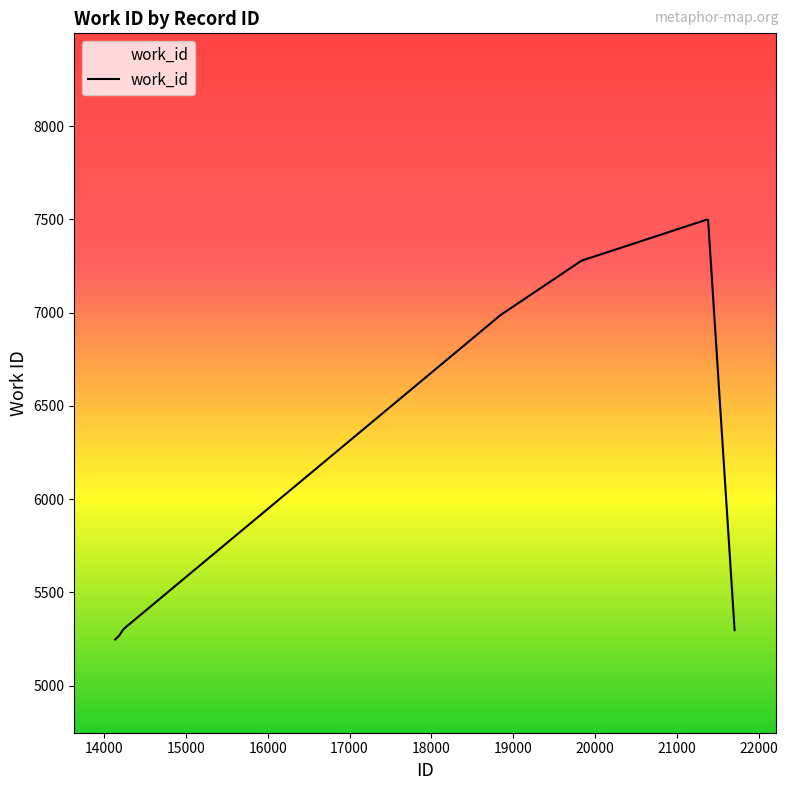

What is the difference between the maximum and minimum values?

2250